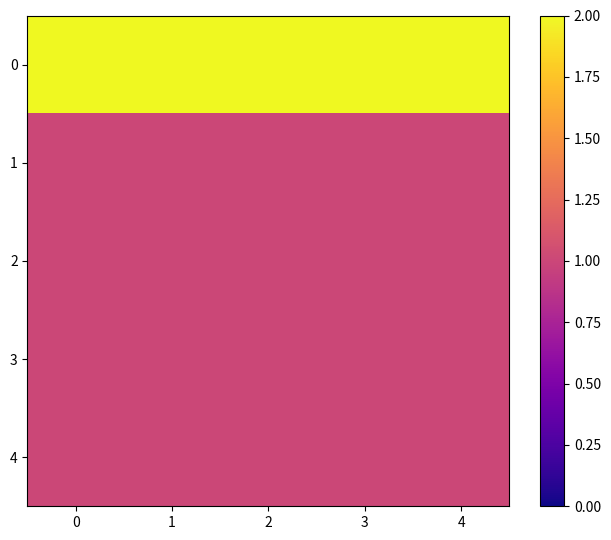

True or false: 0 has a value of 3 at 2.

False